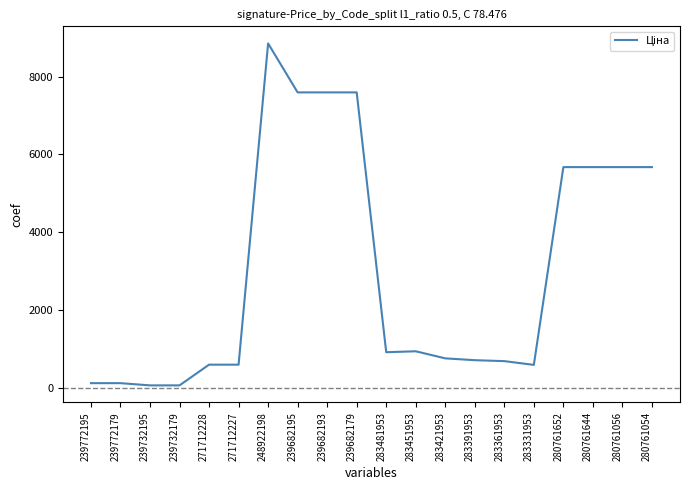

What is the maximum value shown in the chart?

8856.7